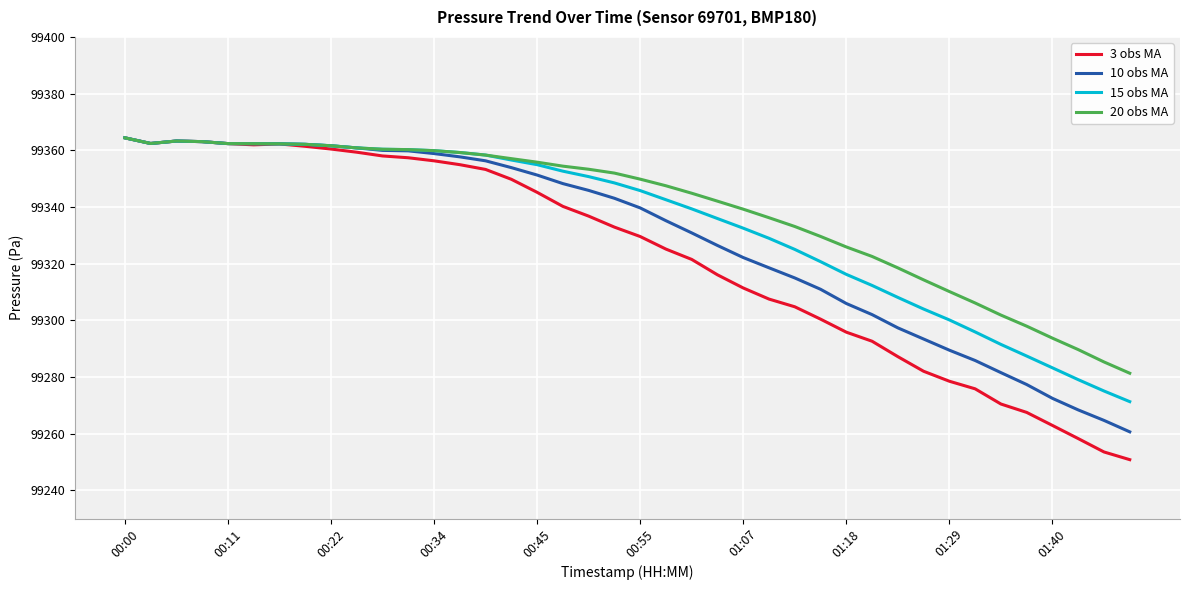

Which series has the widest spread of values?

3 obs MA